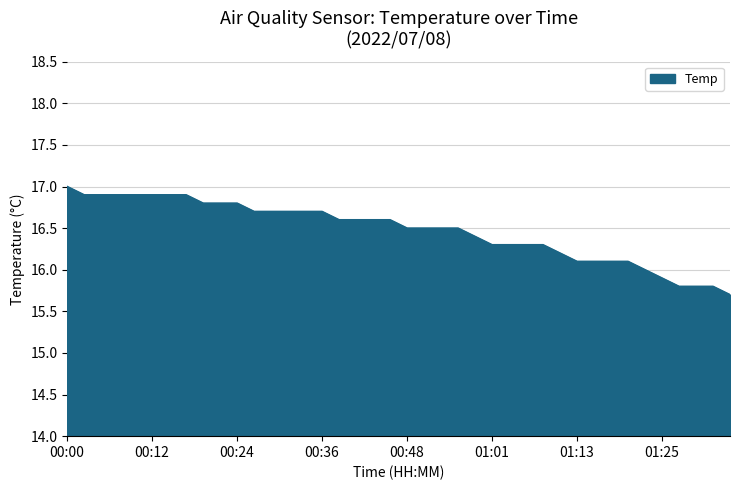

What is the difference between the maximum and minimum values?

1.3